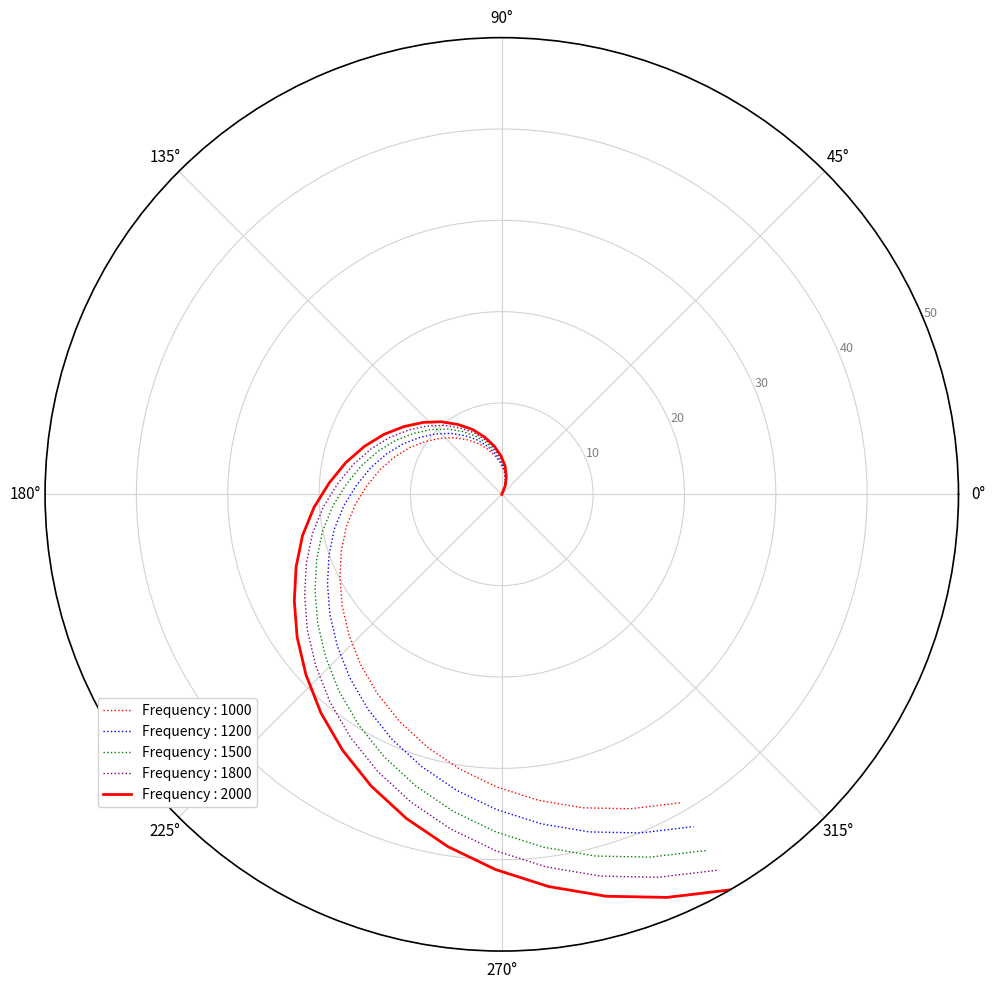

Rank the series by their maximum value, from highest to lowest.

Frequency : 2000, Frequency : 1800, Frequency : 1500, Frequency : 1200, Frequency : 1000